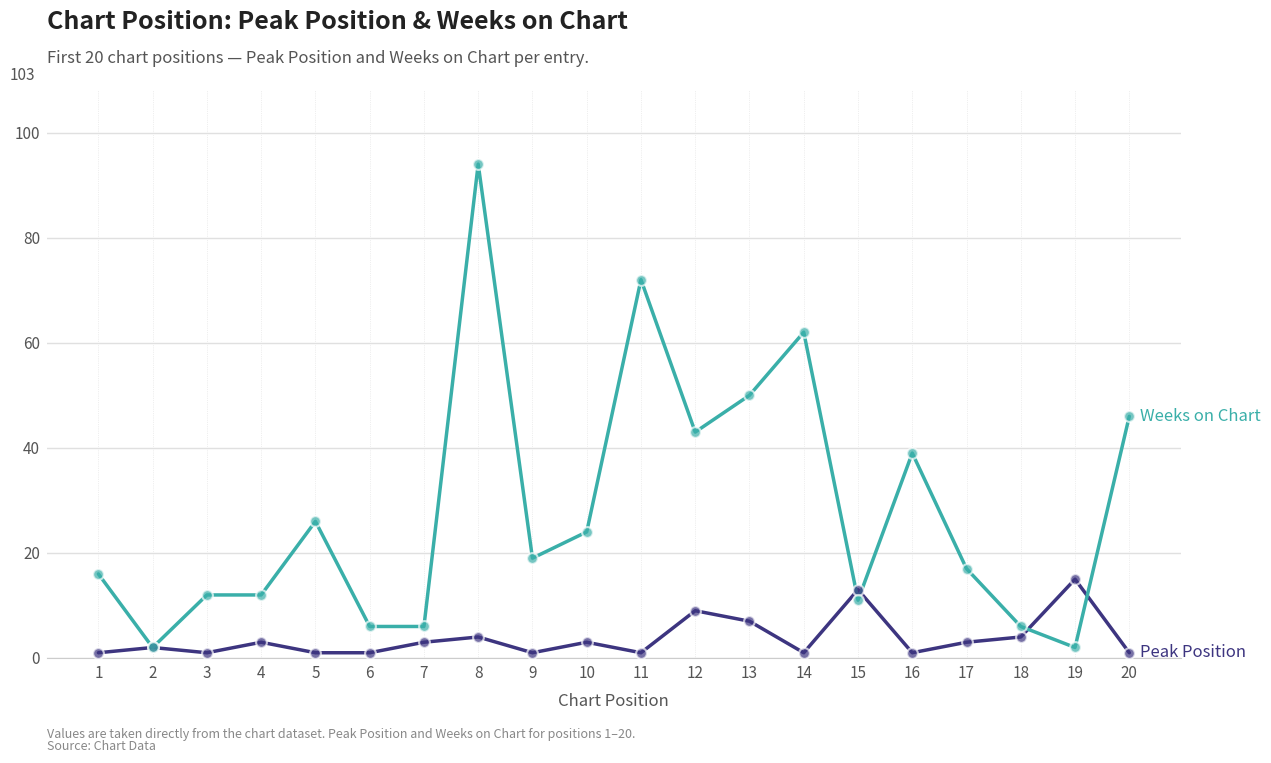

At which category is the sum across all series the highest?

8